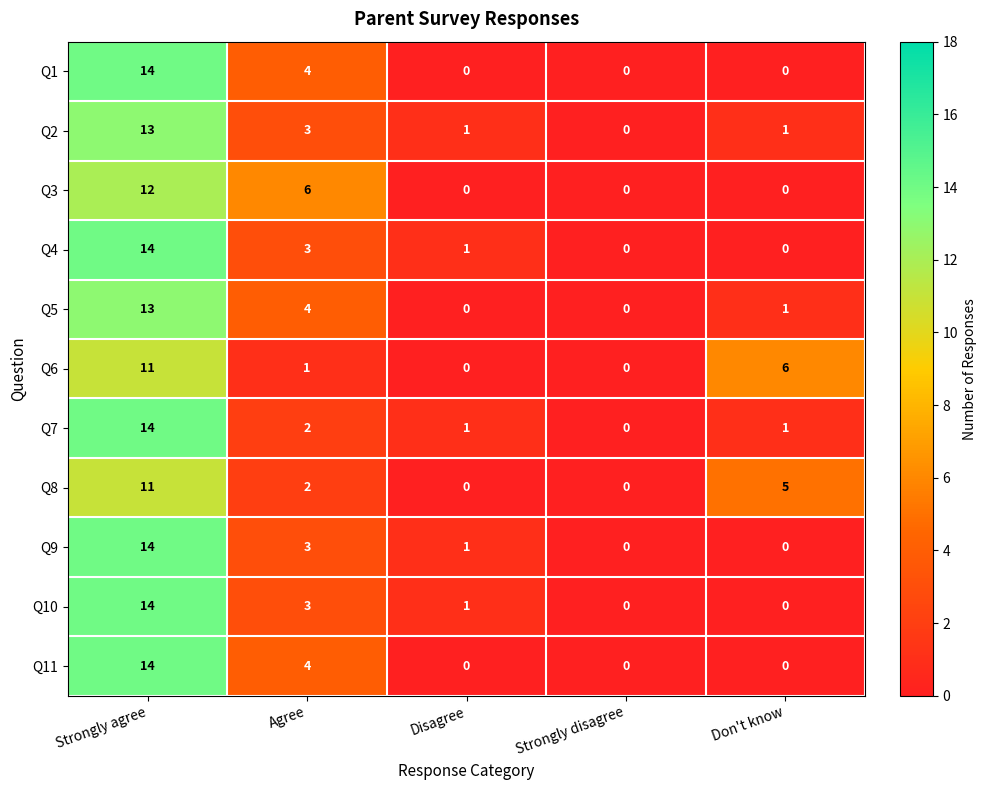

Is it true that Q3 equals 4 at Agree?

False